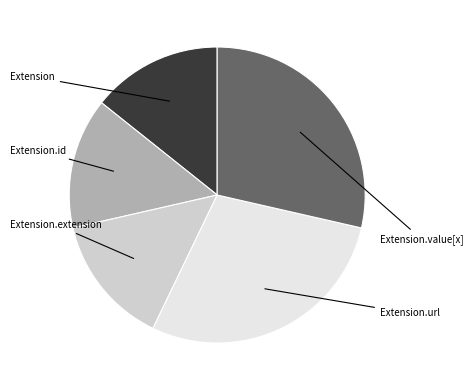

Does Extension.url account for over 50% of the chart?

No